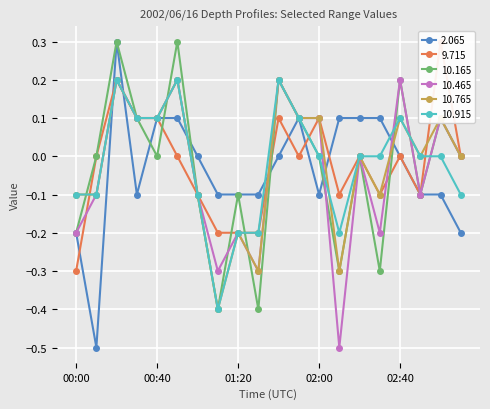

What is the total value across all series at 00:30?

0.4